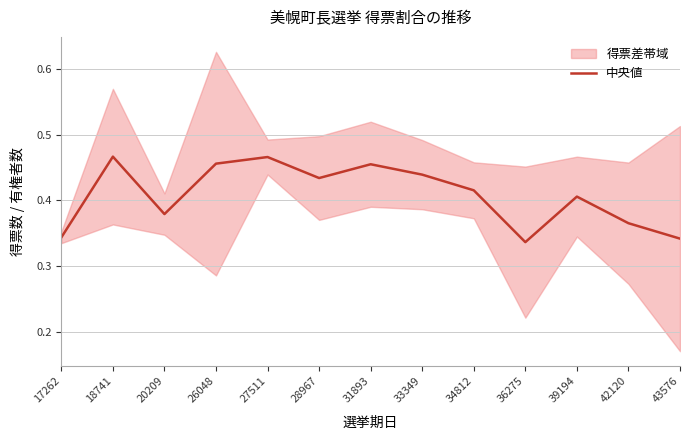

Reading right to left, list all the values displayed in this chart.

0.3	0.4	0.4	0.3	0.4	0.4	0.5	0.4	0.5	0.5	0.4	0.5	0.3